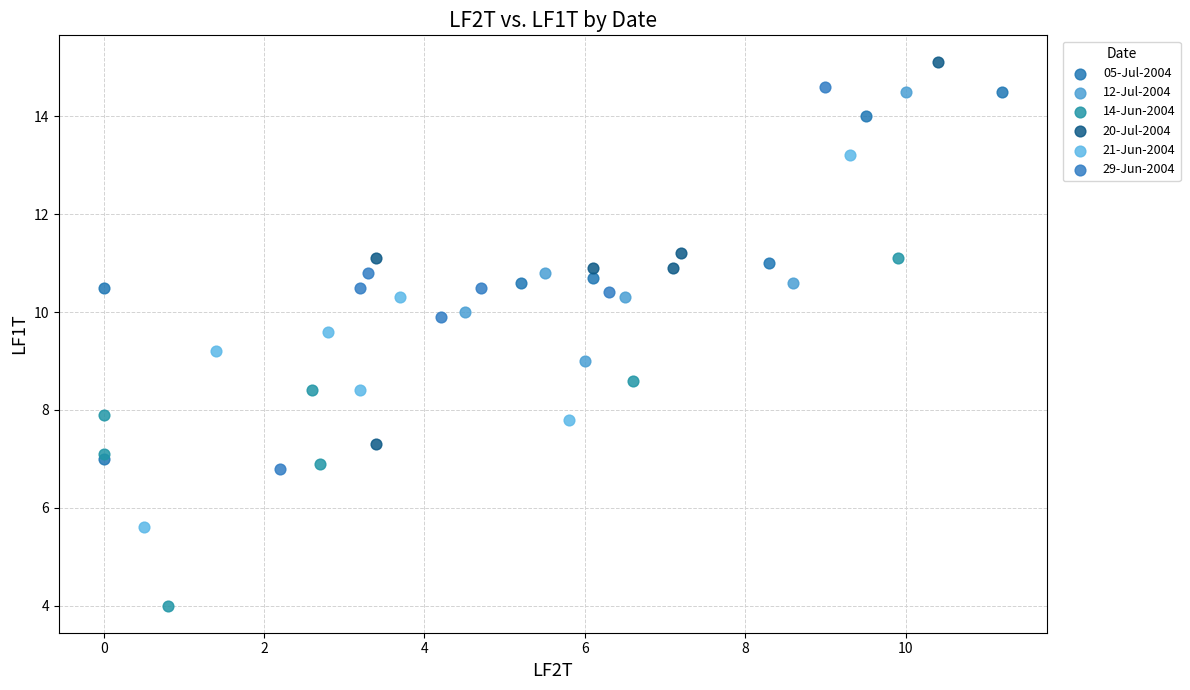

Which series reaches the maximum Y coordinate?

20-Jul-2004